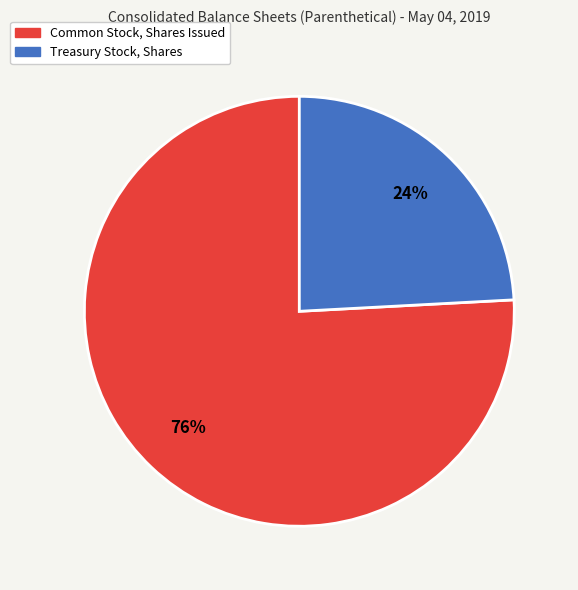

Is it true that Treasury Stock, Shares is 10% of the pie?

False